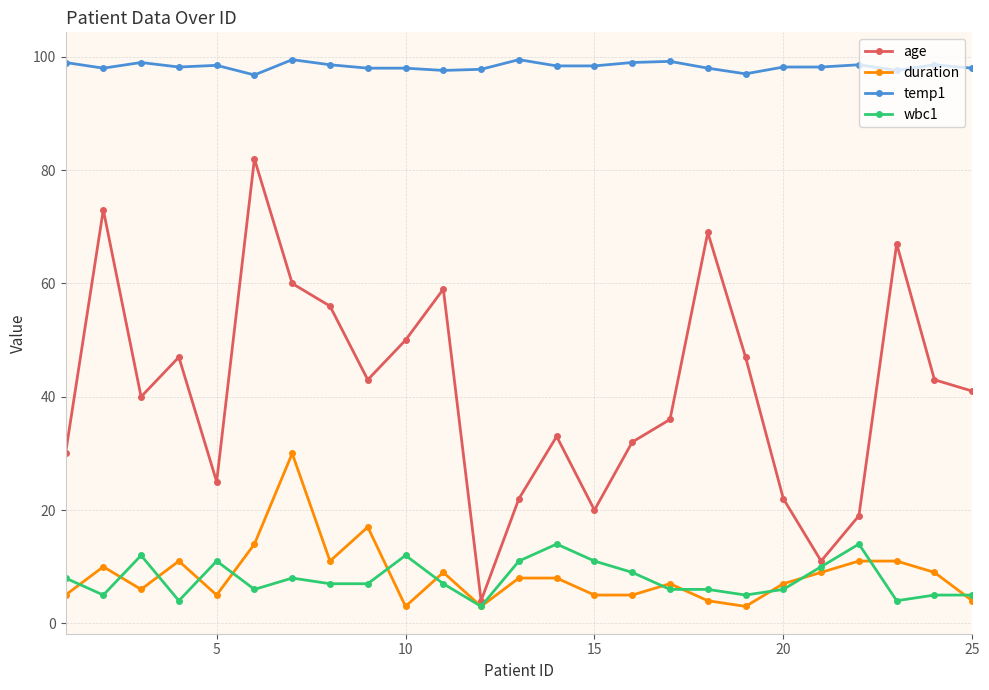

What is the value of the duration point at the 15th from the left?

5.0